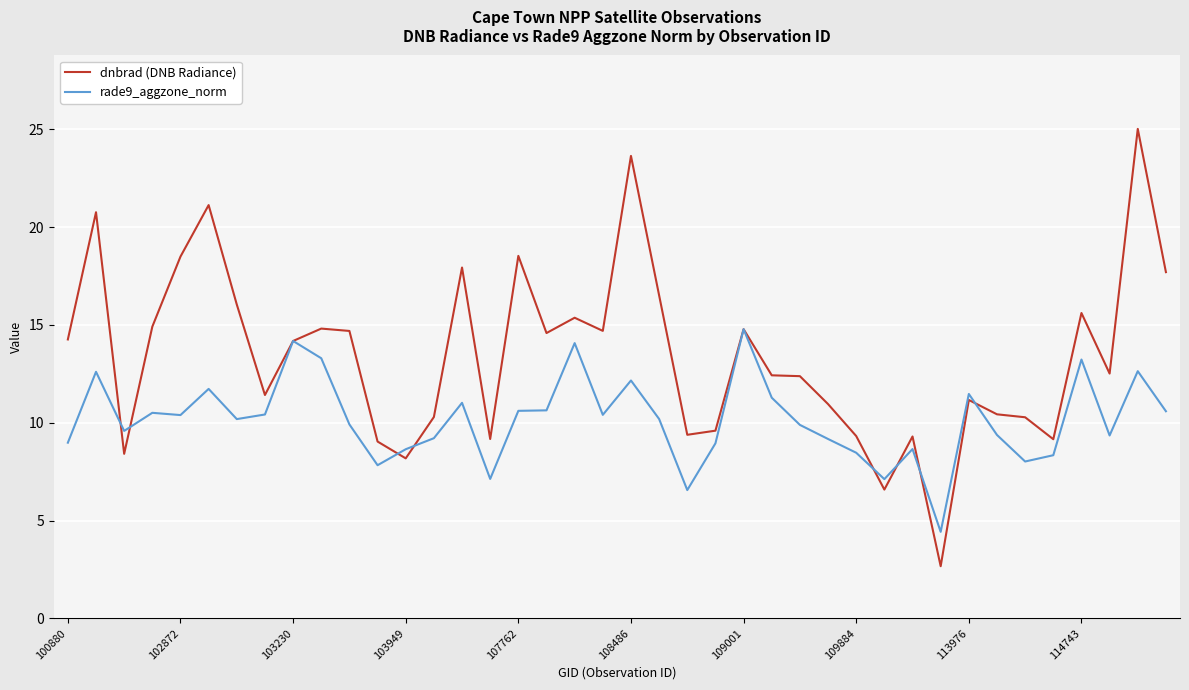

List the series in order of their overall mean, highest first.

dnbrad (DNB Radiance), rade9_aggzone_norm